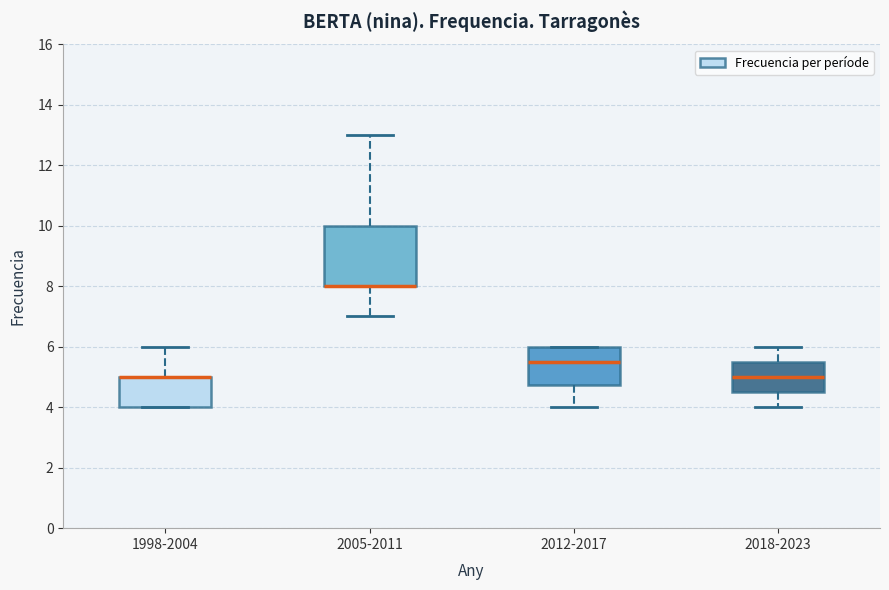

Which box is the tallest, from its lower edge to its upper edge?

2005-2011